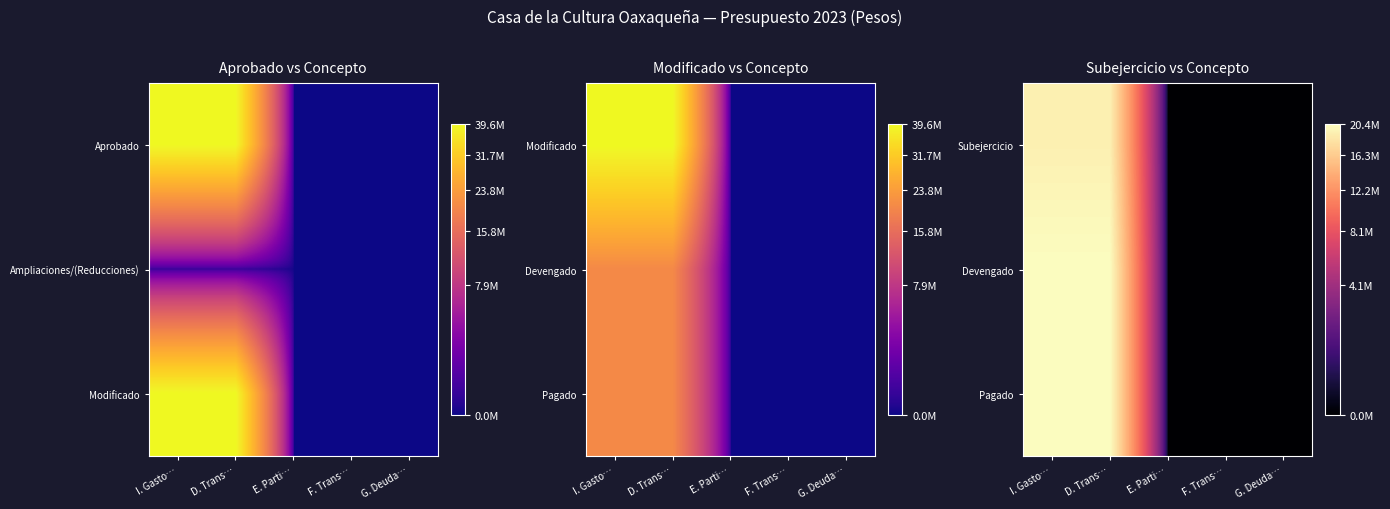

At which category is the sum across all series the highest?

I. Gasto…